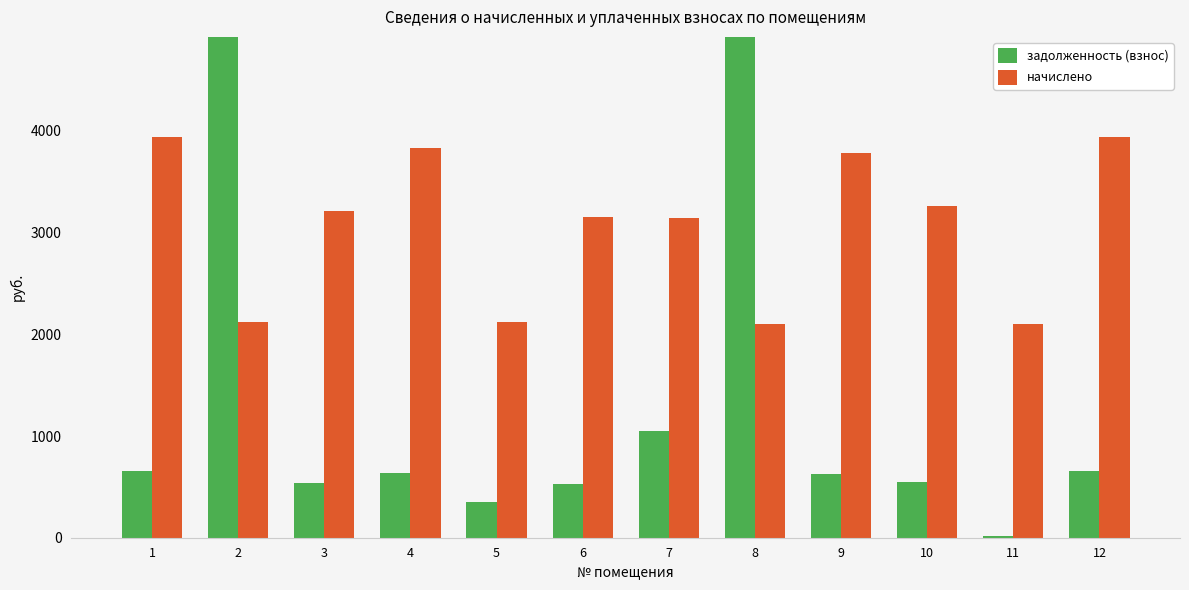

Rank the categories by начислено value from highest to lowest.

1, 12, 4, 9, 10, 3, 6, 7, 2, 5, 8, 11